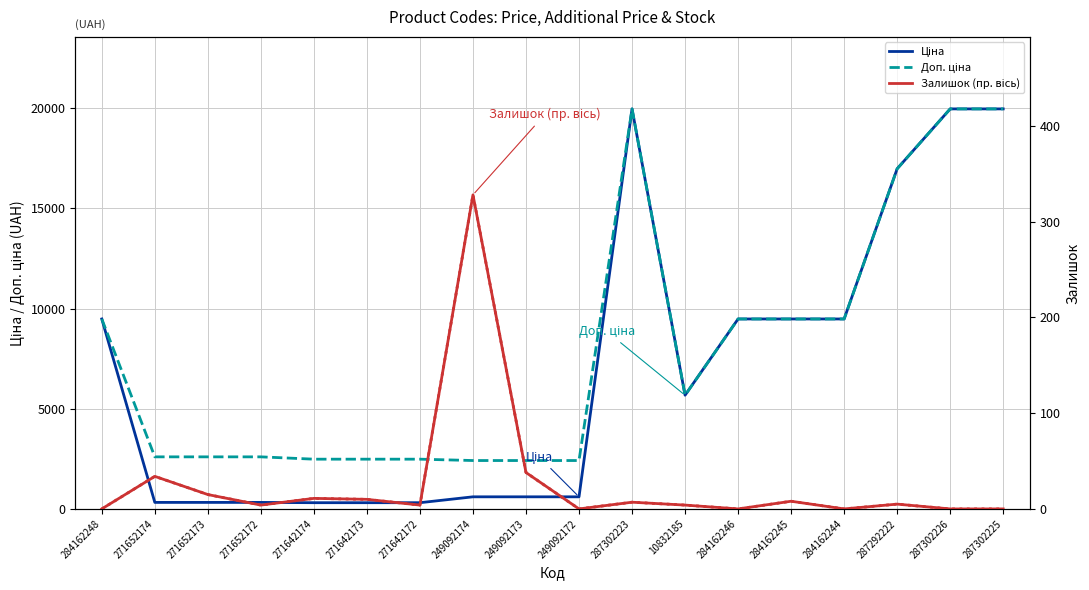

Reading left to right, what are all the values shown in this chart?

Ціна: 9480.1	324.8	324.8	324.8	310.3	310.3	310.3	603.7	603.7	603.7	19964.2	5673.8	9480.1	9480.1	9480.1	16976.3	19964.2	19964.2
Доп. ціна: 9480.1	2598.3	2598.3	2598.3	2482.4	2482.4	2482.4	2414.8	2414.8	2414.8	19964.2	5673.8	9480.1	9480.1	9480.1	16976.3	19964.2	19964.2
Залишок (пр. вісь): 0.0	34.0	15.0	4.0	11.0	10.0	4.0	328.0	38.0	0.0	7.0	4.0	0.0	8.0	0.0	5.0	0.0	0.0
Залишок тренд: 0.0	34.0	15.0	4.0	11.0	10.0	4.0	328.0	38.0	0.0	7.0	4.0	0.0	8.0	0.0	5.0	0.0	0.0